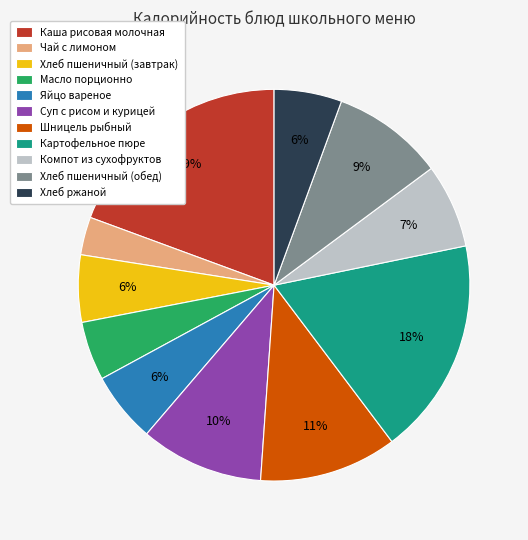

To the nearest percent, what percentage of the pie is Яйцо вареное?

6%